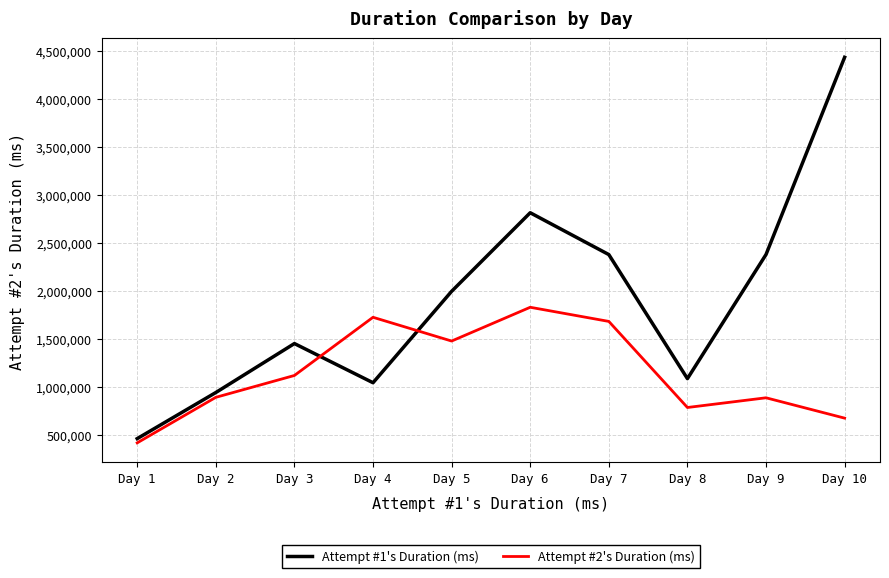

What is the maximum value for Attempt #1's Duration (ms)?

4434090